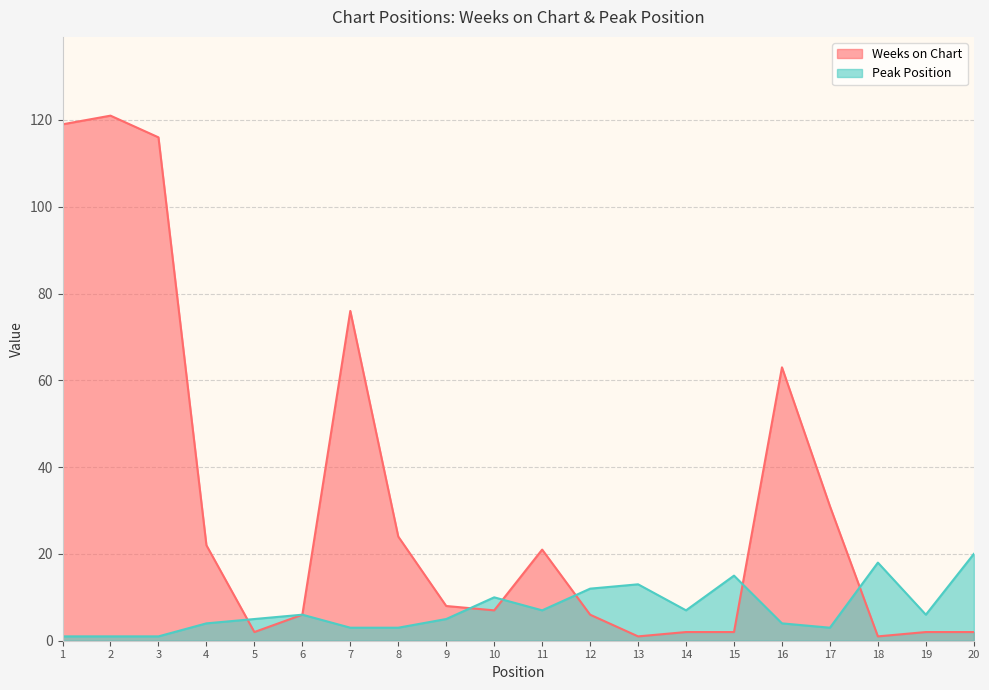

Which category has the lowest value across all series?

13